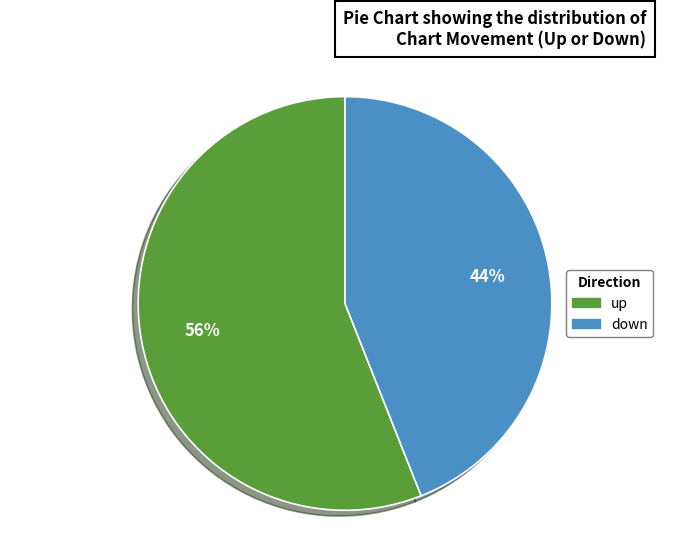

Count the number of slices in the pie.

2